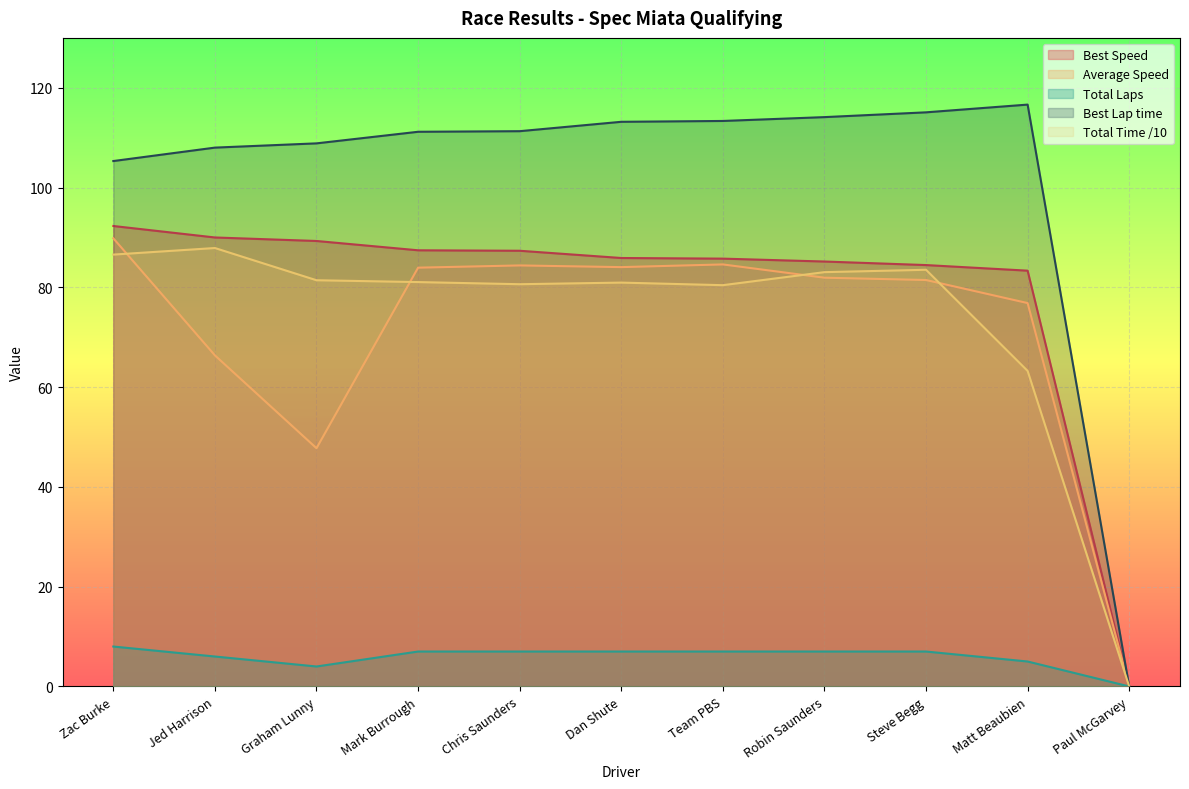

Reading left to right, what are all the values shown in this chart?

Total Laps: 8.0	6.0	4.0	7.0	7.0	7.0	7.0	7.0	7.0	5.0	0.0
Total Time: 86.6	87.9	81.4	81.1	80.6	80.9	80.4	83.0	83.5	63.2	0.0
Best Lap time: 105.3	108.0	108.9	111.2	111.3	113.2	113.3	114.1	115.1	116.6	0.0
Best Speed: 92.3	90.0	89.3	87.4	87.3	85.9	85.8	85.2	84.5	83.3	0.0
Average Speed: 89.8	66.4	47.8	83.9	84.4	84.1	84.6	81.9	81.5	76.8	0.0